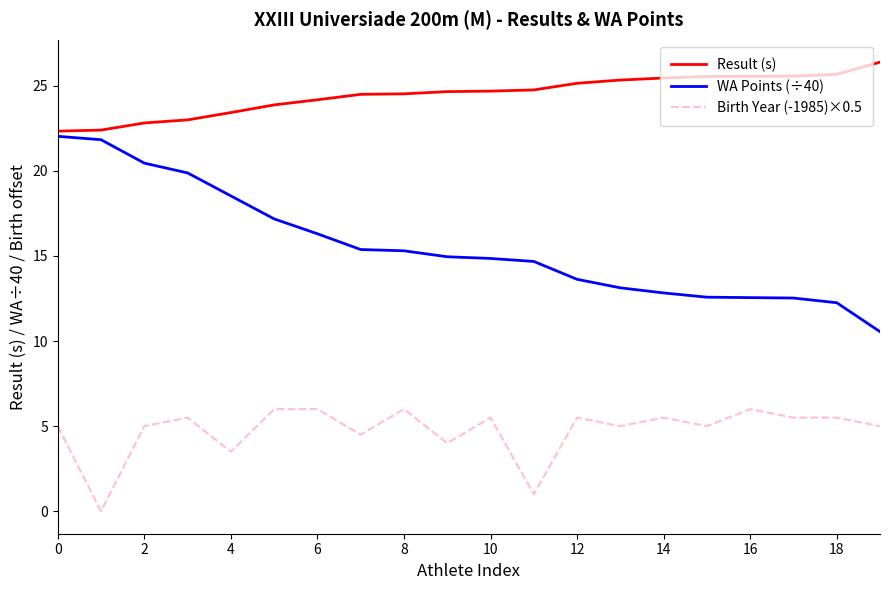

True or false: WA Points (÷40) and Birth Year (-1985)×0.5 intersect in this chart.

False